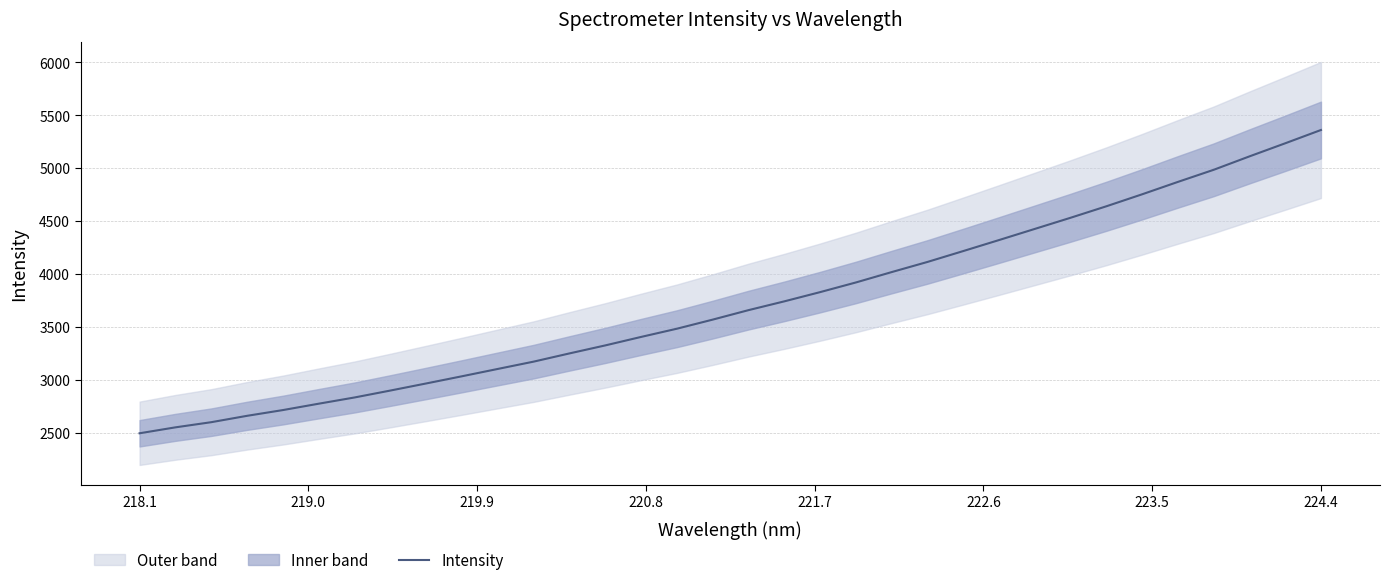

What is the difference between the second highest and minimum values?

2739.5